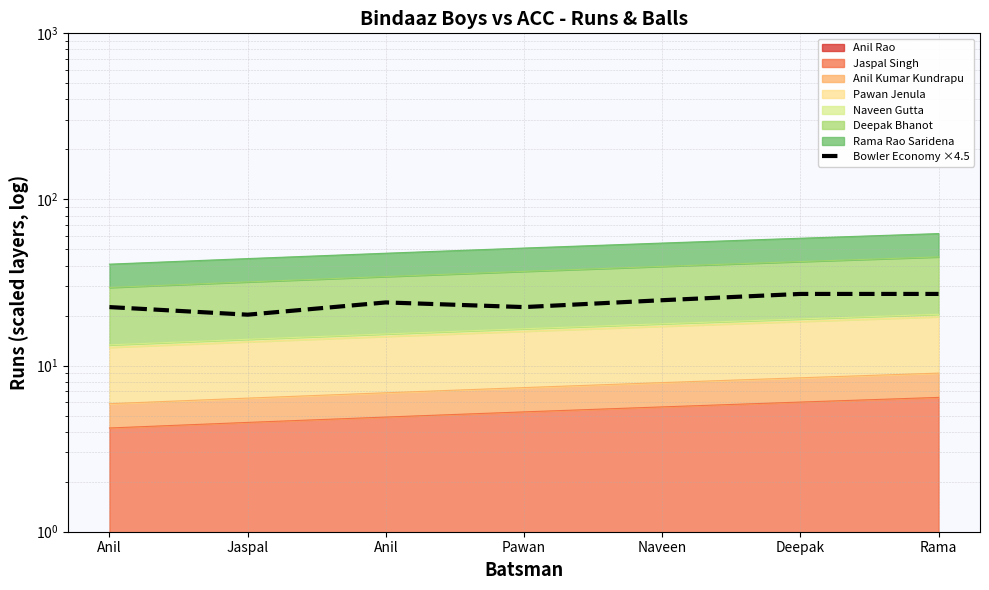

Where is the first local maximum?

Anil